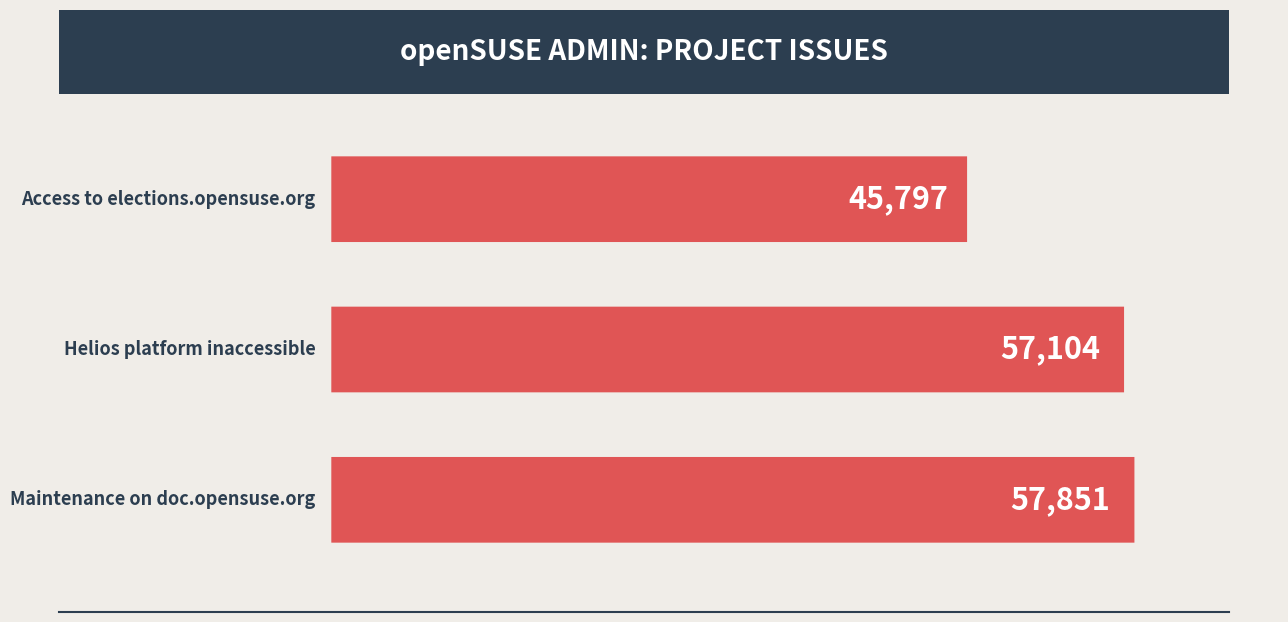

Reading left to right, list all the values displayed in this chart.

57851	57104	45797